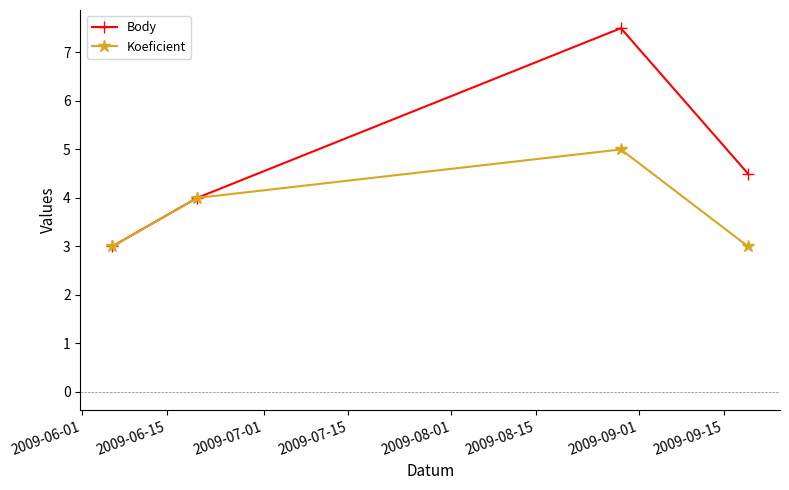

Rank the series by their maximum value, from highest to lowest.

Body, Koeficient